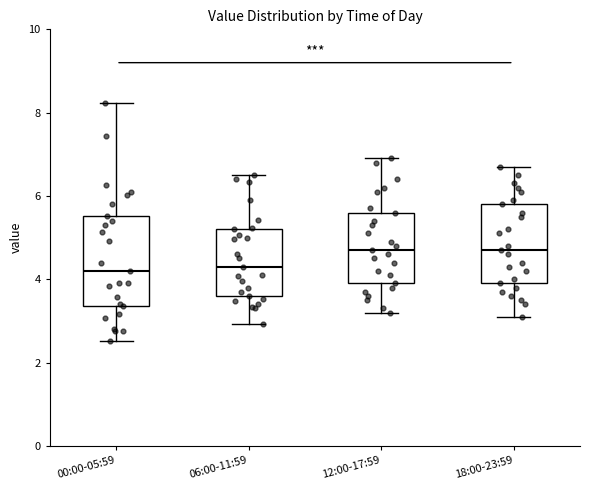

Comparing the boxes themselves (not the whiskers), which one is the tallest?

00:00-05:59